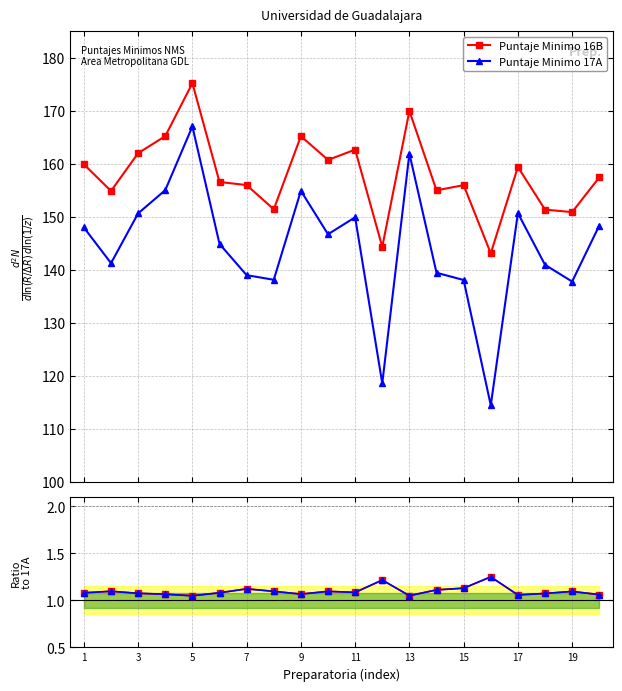

What is the maximum value for Puntaje Minimo 17A?

167.1